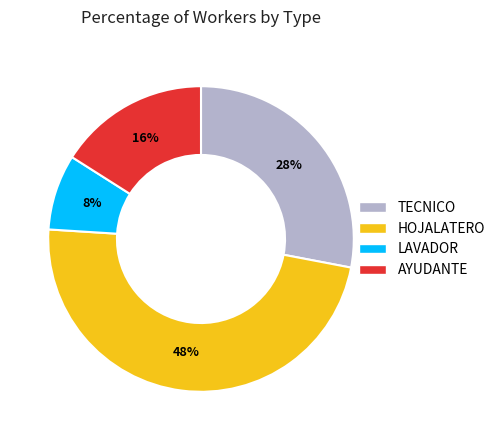

How many segments does this pie chart have?

4